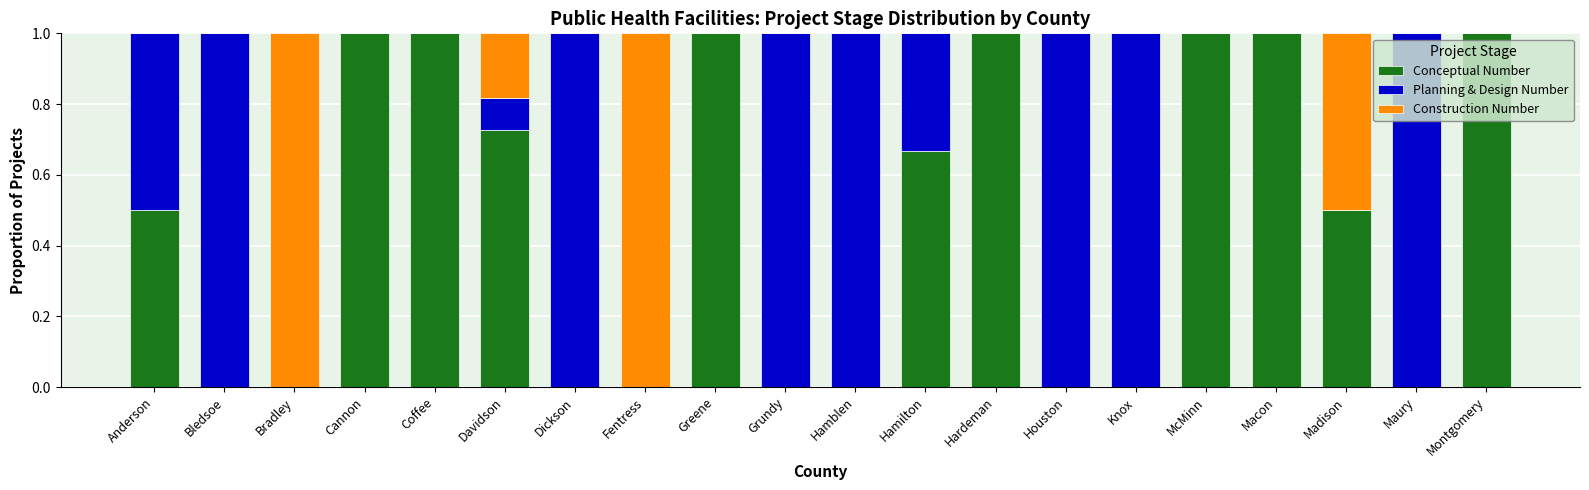

How many Conceptual Number values are between 0 and 1?

20